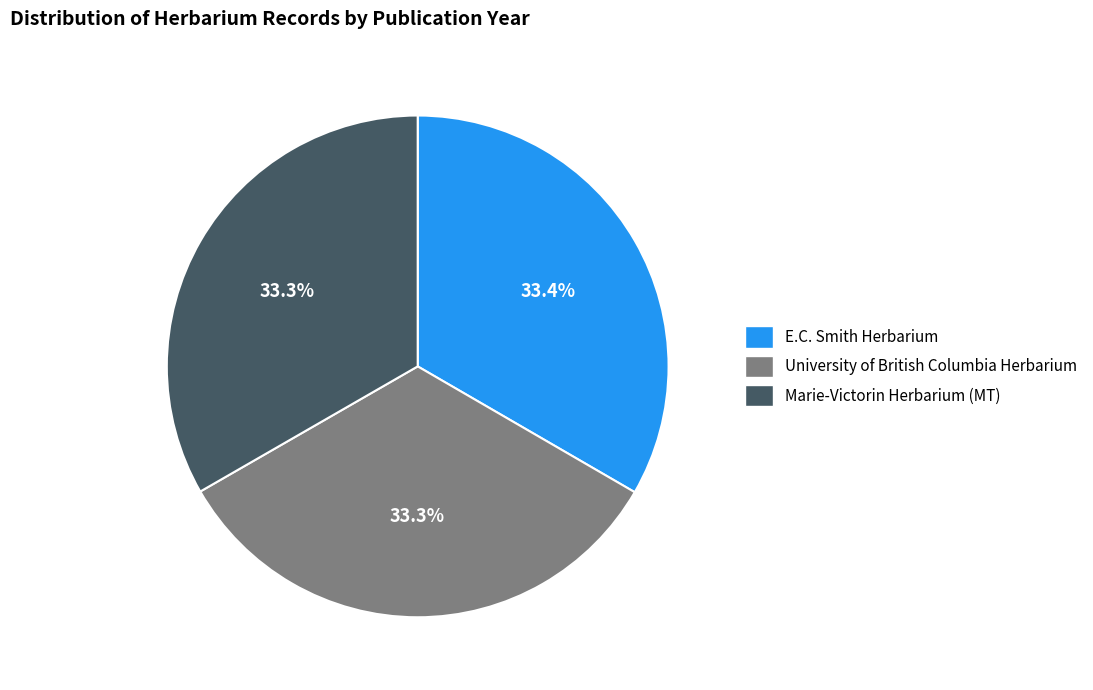

Count the number of slices in the pie.

3